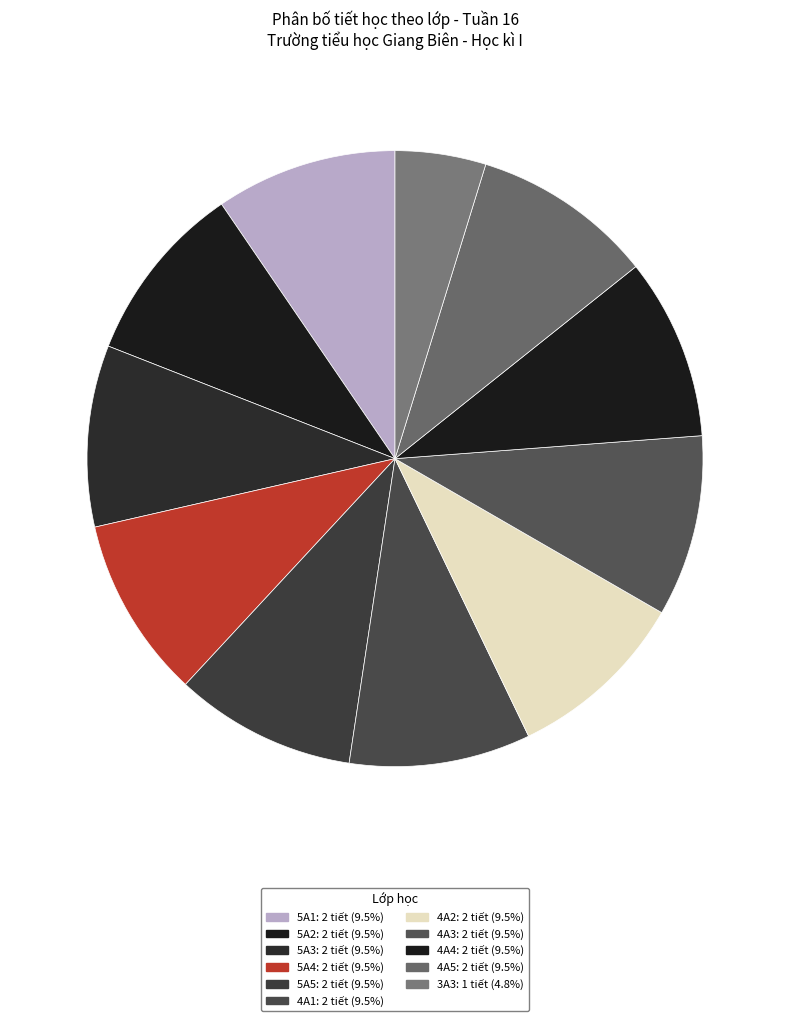

Count the number of slices in the pie.

11